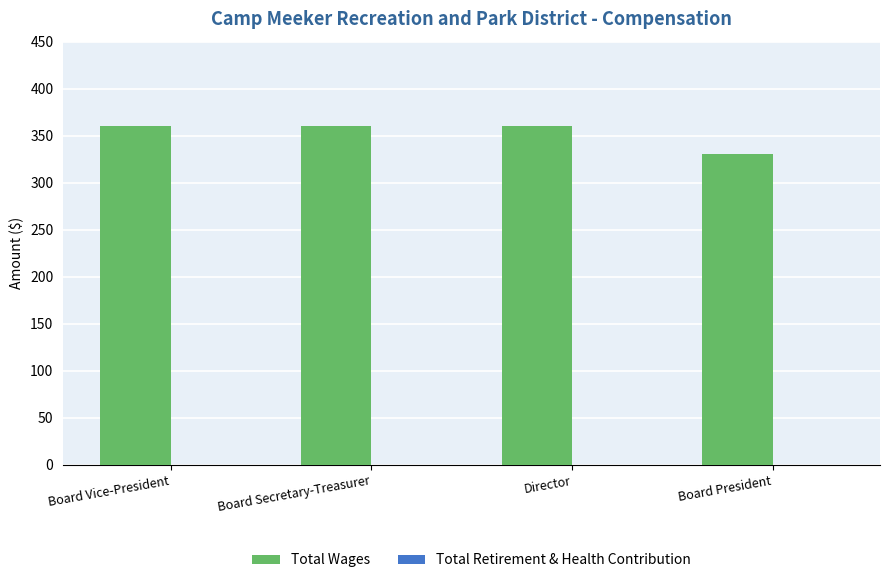

What value does the data have at Director?

360